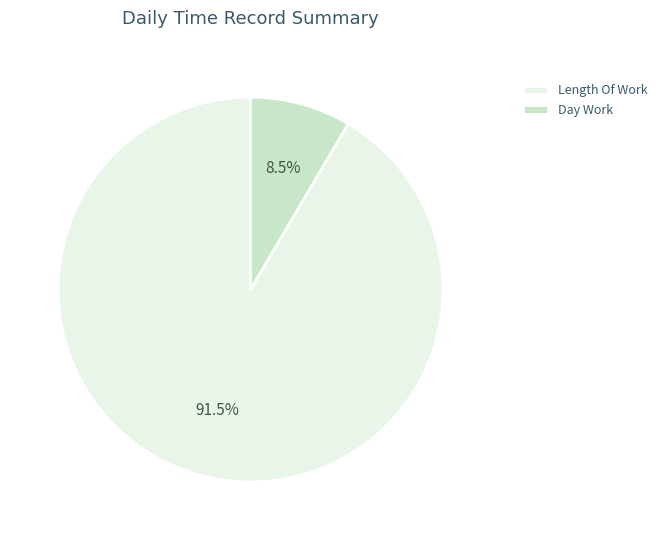

What is the ratio of the value at Length Of Work to the value at Day Work?

10.8